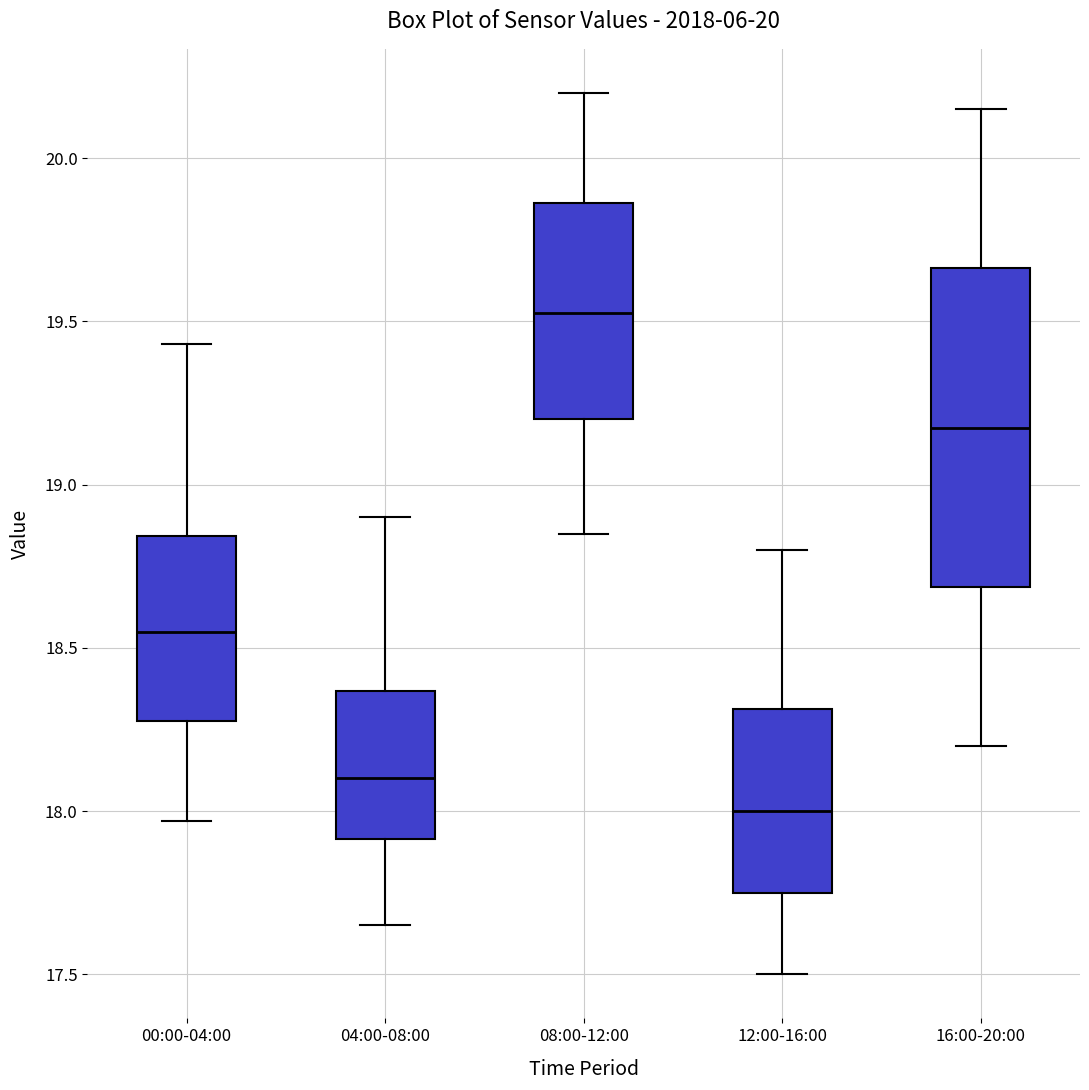

Which box is the tallest, from its lower edge to its upper edge?

16:00-20:00